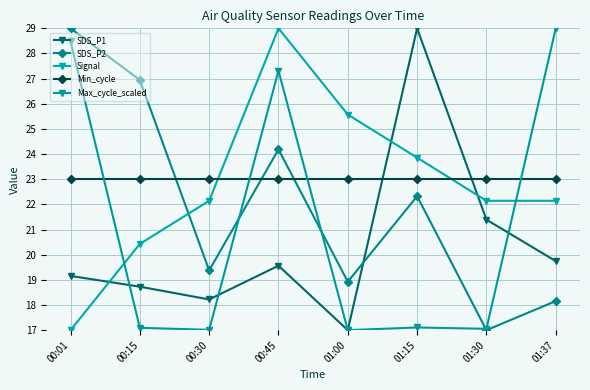

What is the approximate value of SDS_P1 at 01:00?

17.0